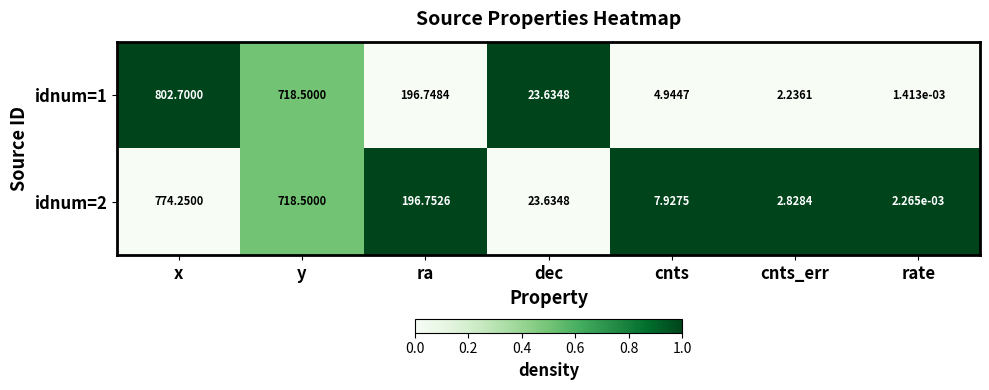

Where does the idnum=1 series first go above 23?

x